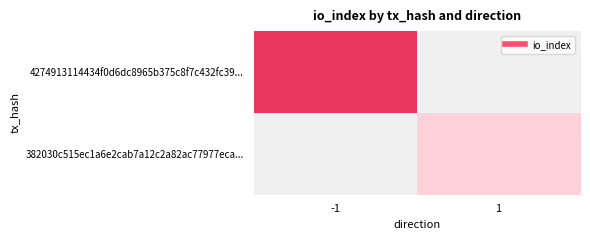

How many positive values does the 382030c515ec1a6e2cab7a12c2a82ac77977eca... series have?

1